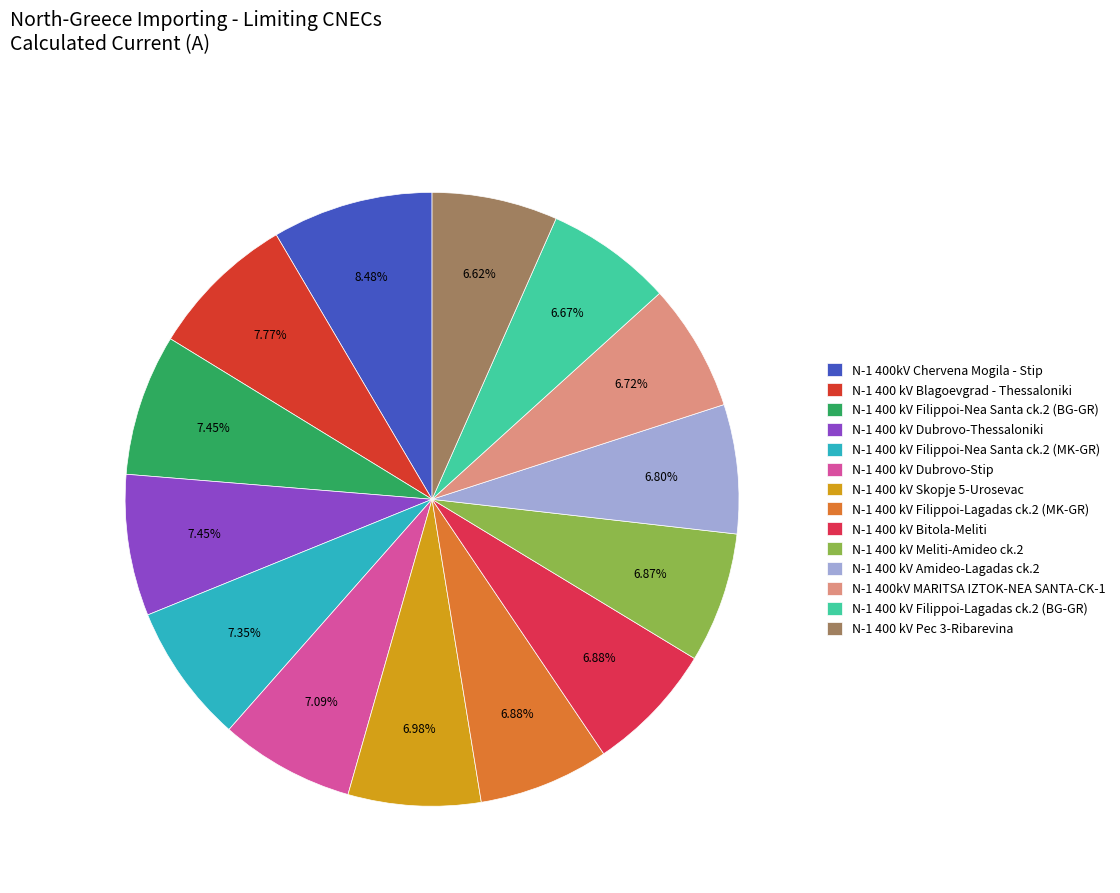

To the nearest percent, what is the difference between the largest and smallest slice percentages?

2%